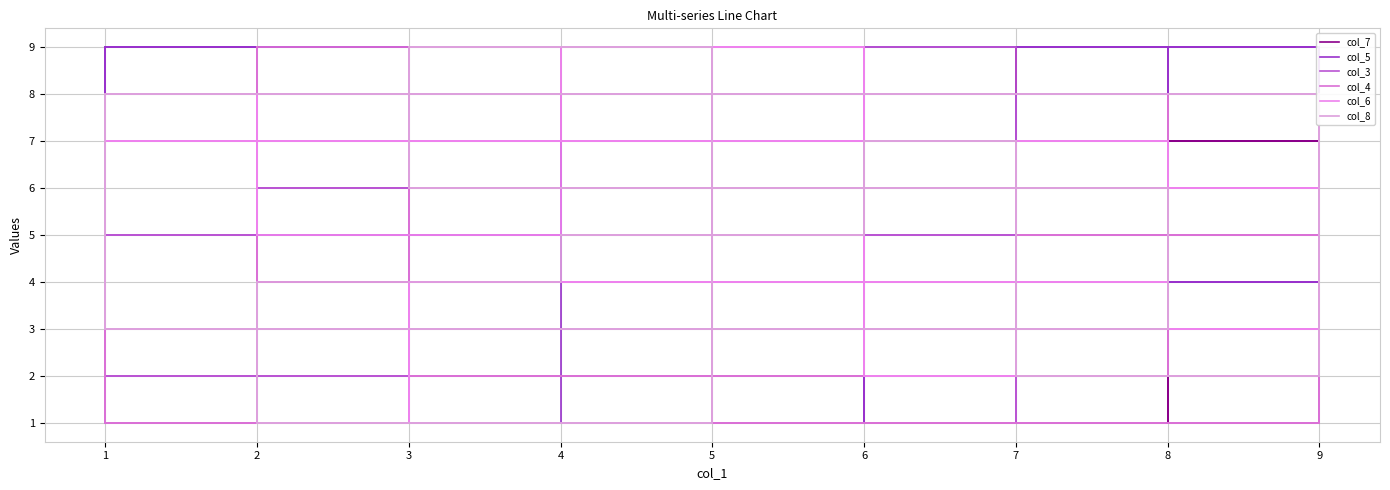

How many lines are shown in the chart?

6